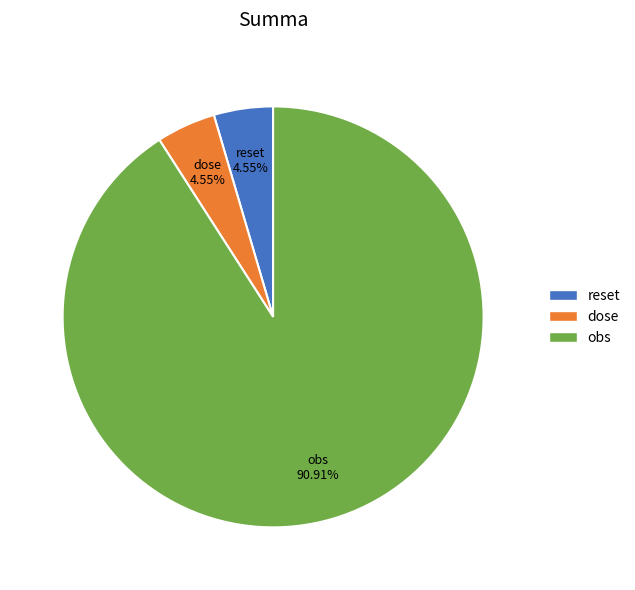

How many slices are in this pie chart?

3